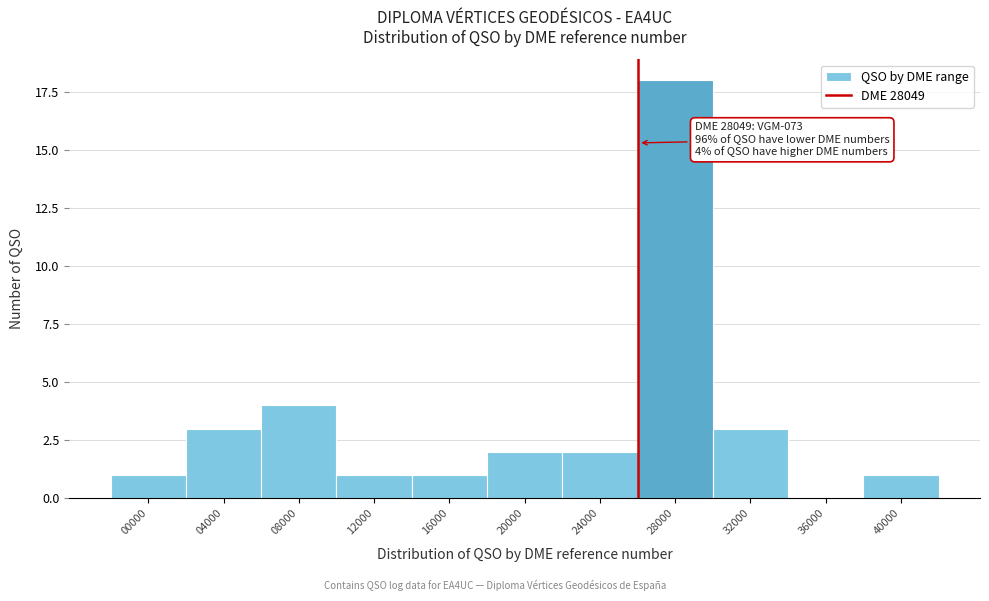

Reading left to right, transcribe all the data shown in this chart.

00000=1	04000=3	08000=4	12000=1	16000=1	20000=2	24000=2	28000=18	32000=3	36000=0	40000=1